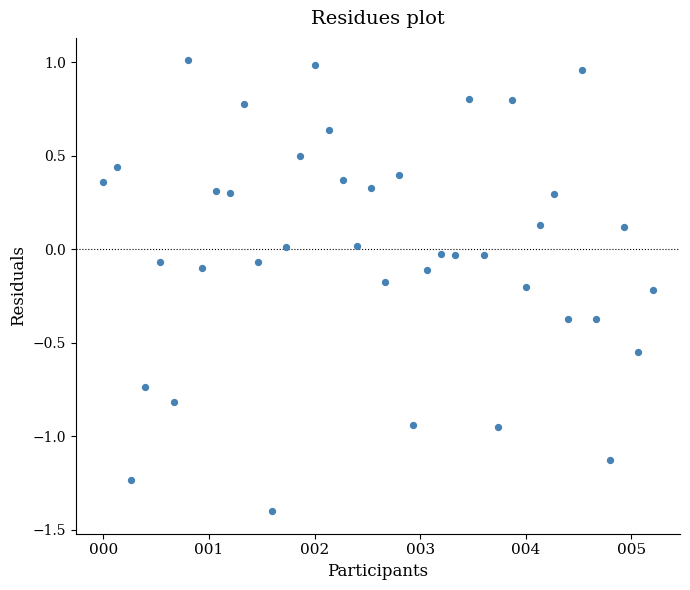

What is the range of X values (max minus min)?

5.2